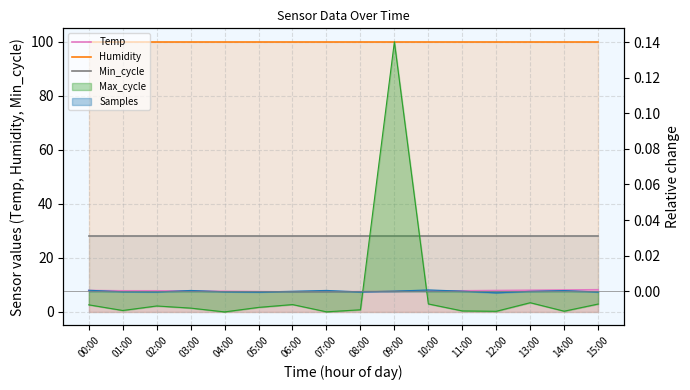

What is the sum of all Temp values?

123.9